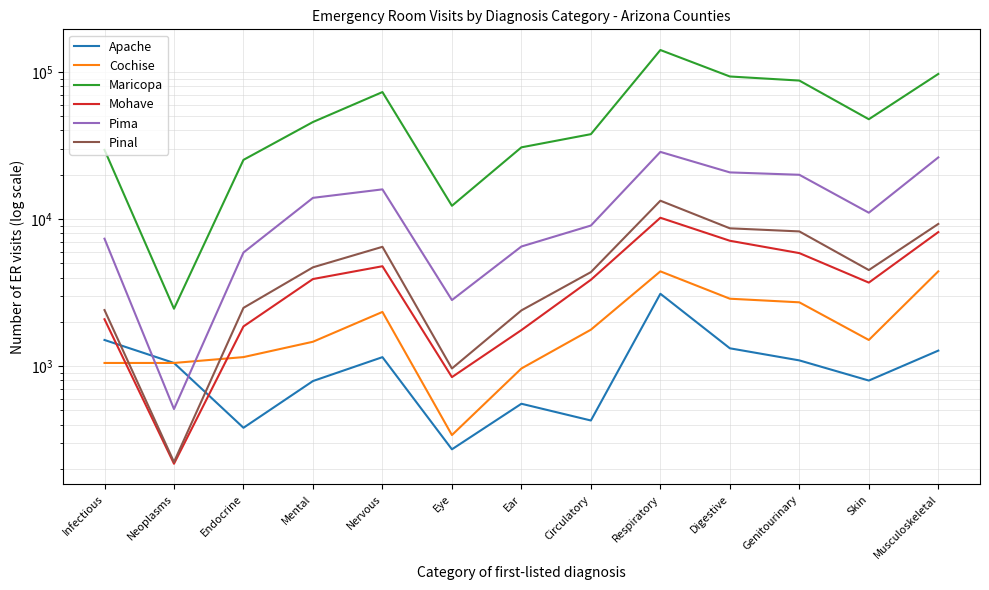

Reading left to right, what are all the values shown in this chart?

Apache: 1506	1051	381	792	1151	272	555	427	3104	1322	1094	798	1275
Cochise: 1051	1051	1152	1465	2336	340	964	1769	4408	2873	2715	1506	4411
Maricopa: 29517	2456	25249	45658	72963	12304	30718	37748	140910	93116	87356	47685	96895
Mohave: 2083	217	1862	3909	4777	842	1758	3864	10203	7117	5866	3697	8151
Pima: 7350	511	5920	13932	15910	2813	6506	9030	28601	20748	19991	11038	26237
Pinal: 2405	223	2490	4696	6474	964	2393	4357	13323	8648	8238	4500	9261